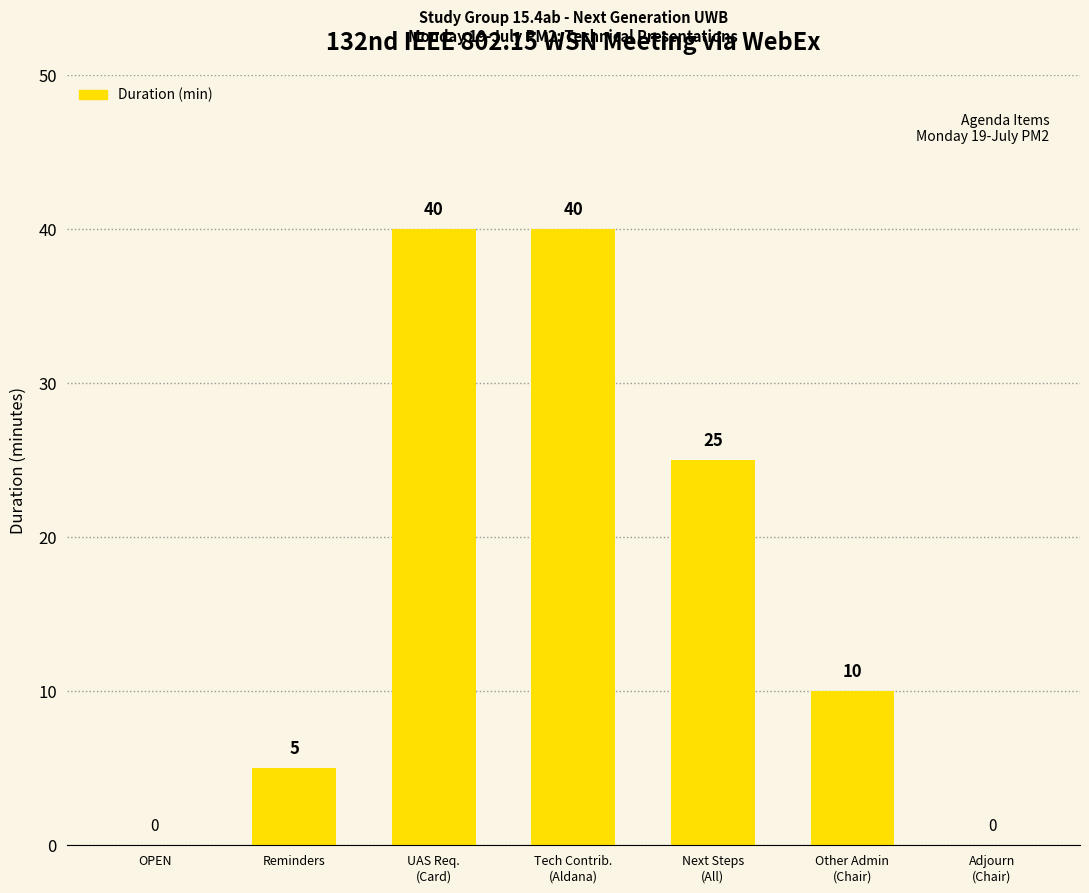

What is the maximum value shown in the chart?

40